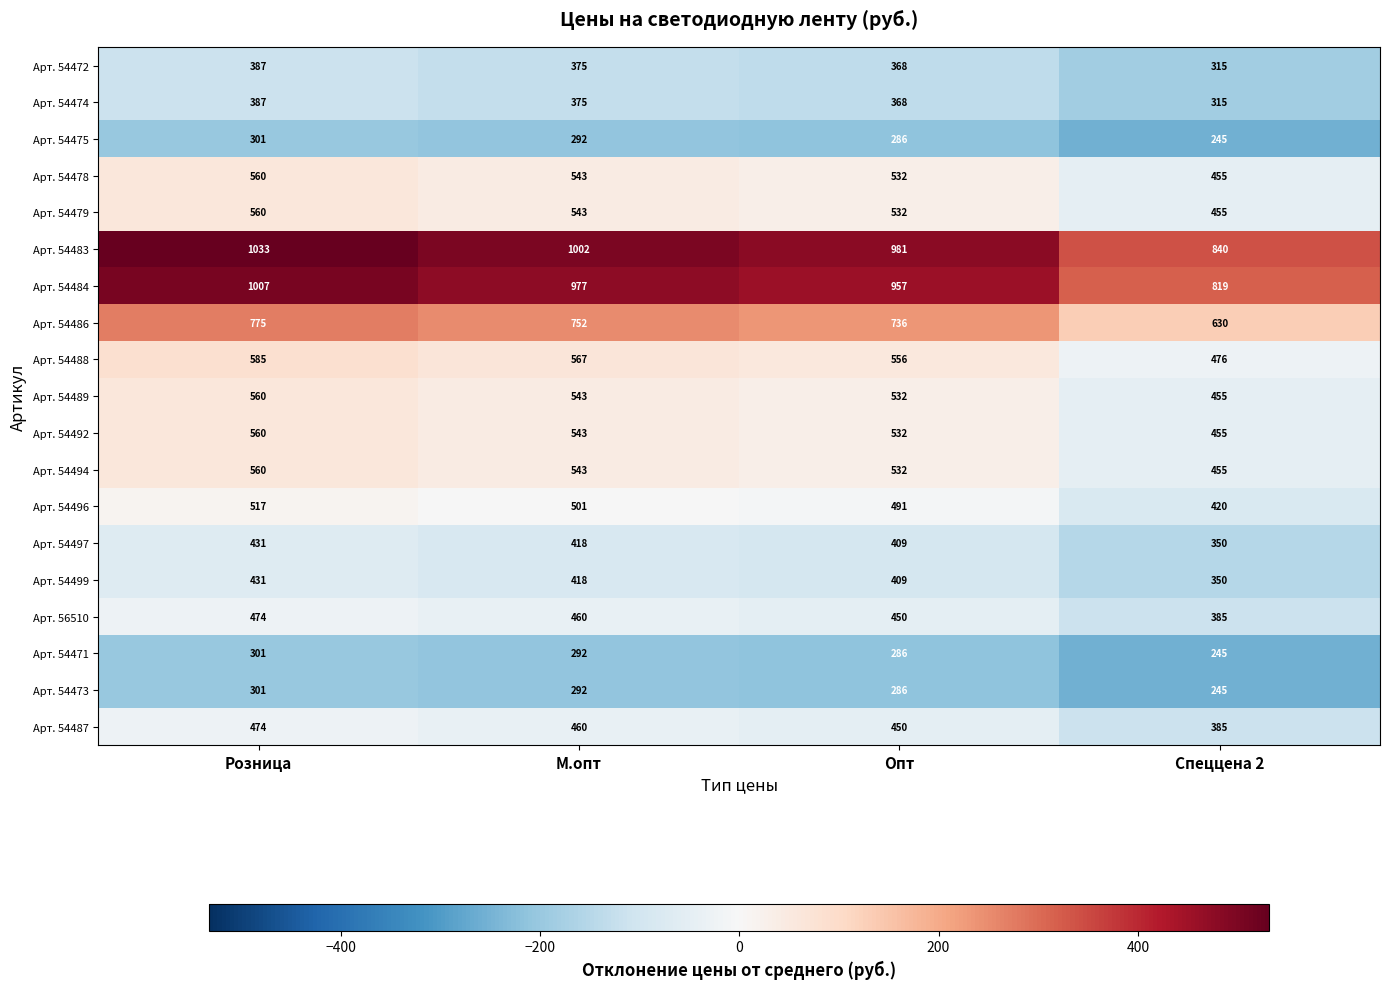

What is the difference between the highest and lowest values at Розница?

732